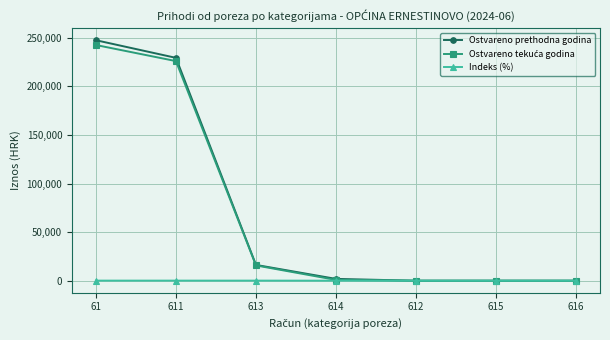

How many data points in Ostvareno prethodna godina are less than 1879?

3